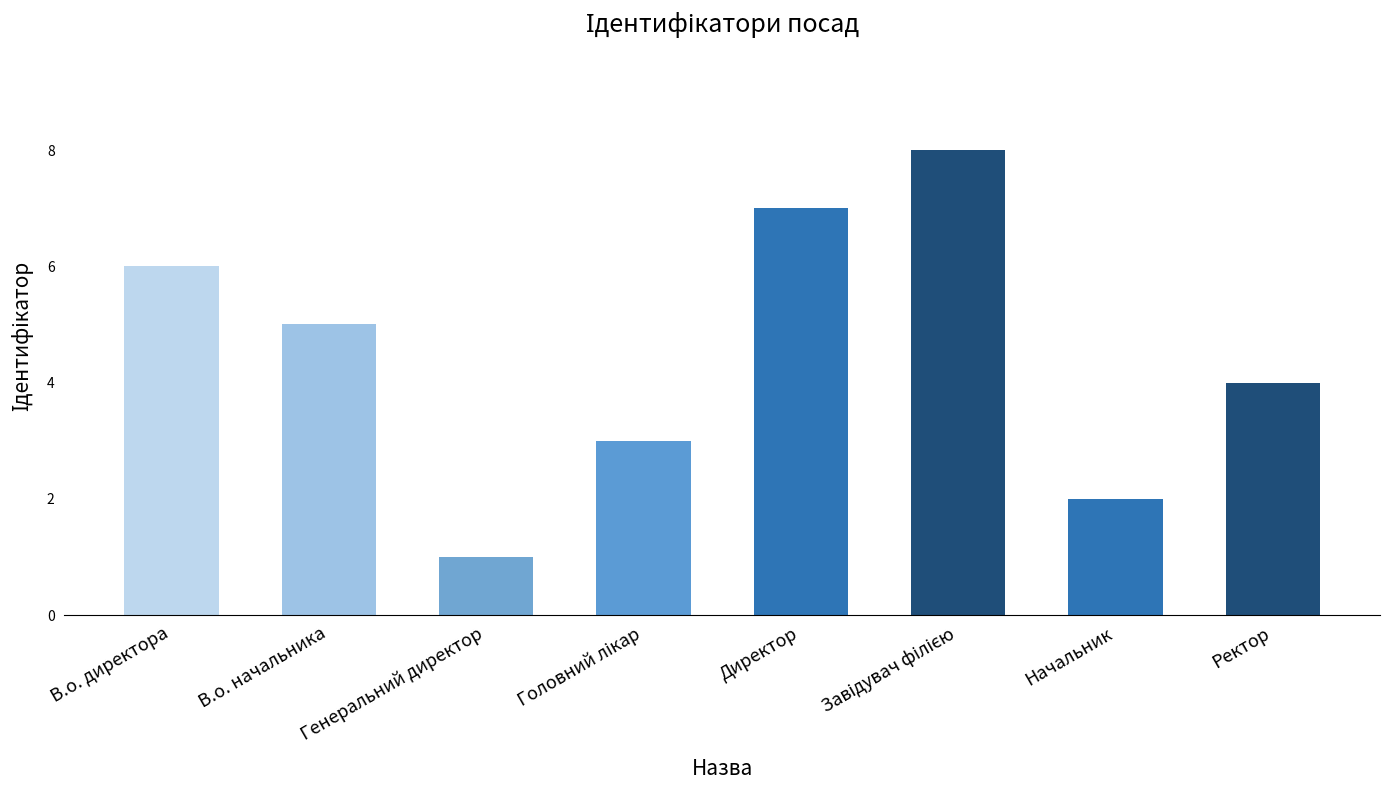

What is the difference between the second highest and second lowest values?

5